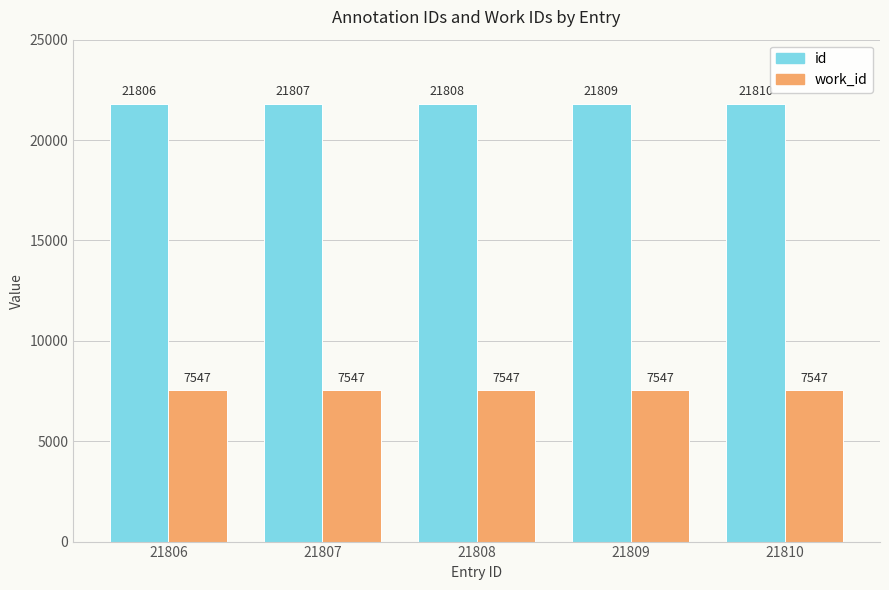

What is the value of the id bar at the 2nd from the left?

21807